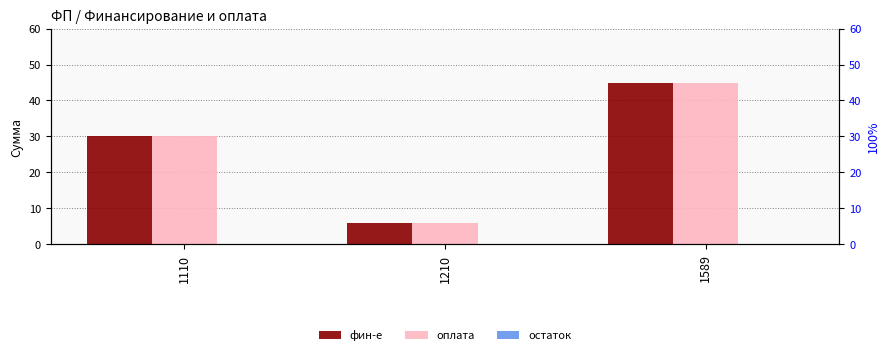

At 1589, list the series in order from largest to smallest.

фин-е, оплата, остаток